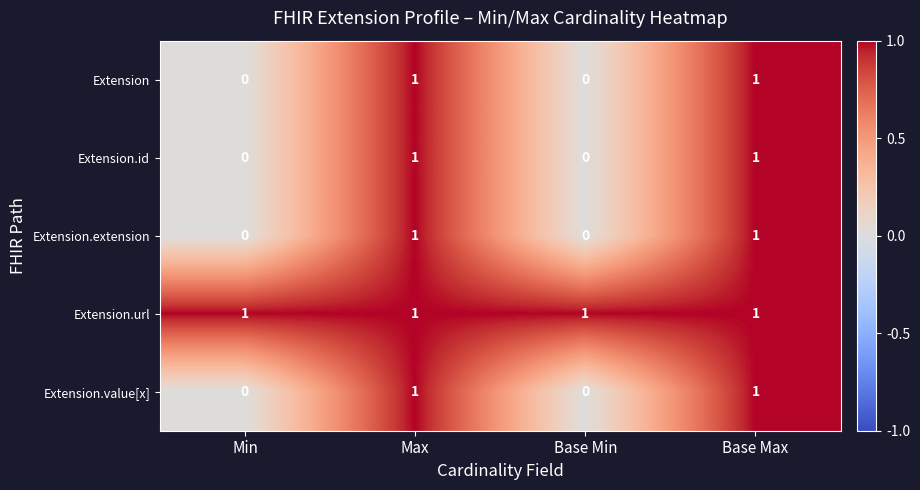

The Extension.url series shows 1 at Base Max. True or false?

True